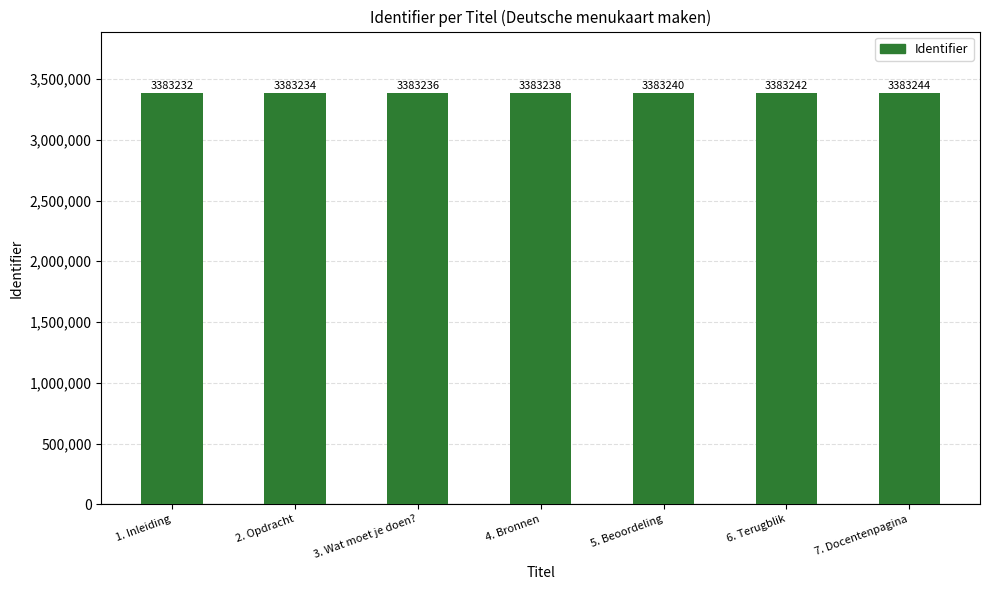

What is the greatest value displayed?

3383244